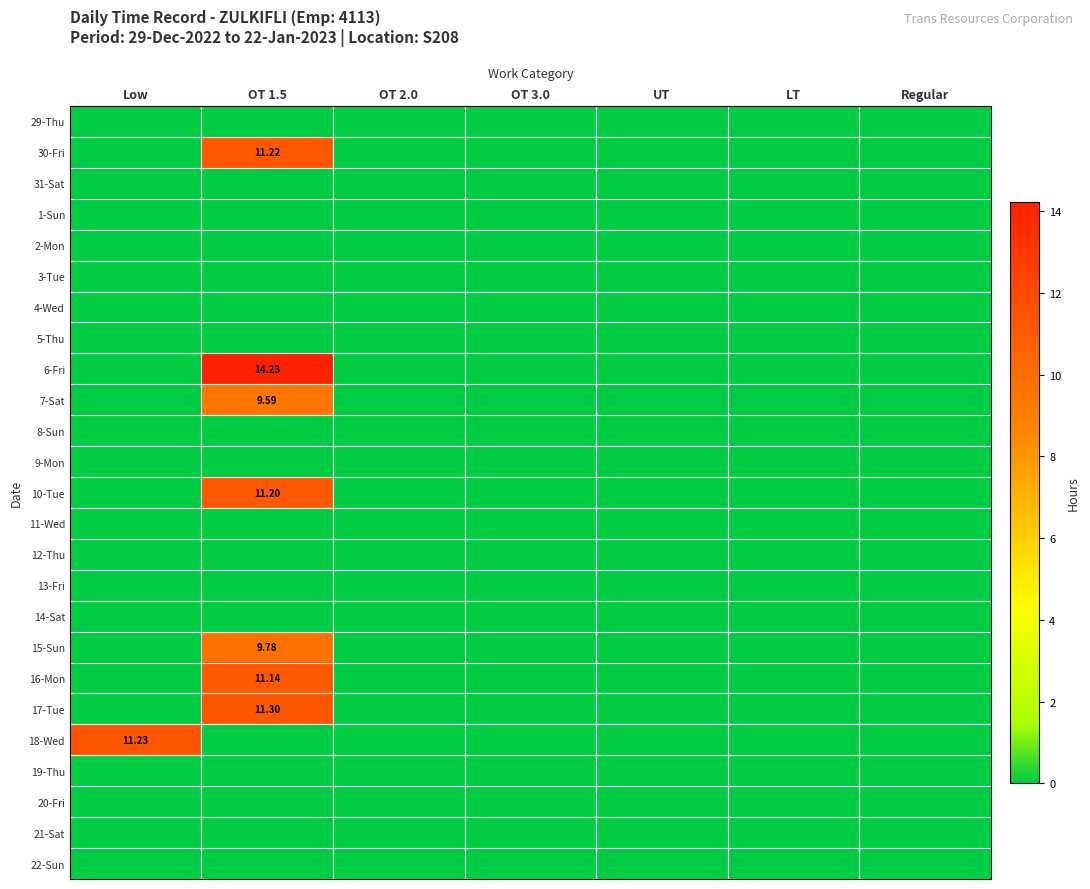

Is the value of 13-Fri at Low greater than the value of 29-Thu at UT?

No